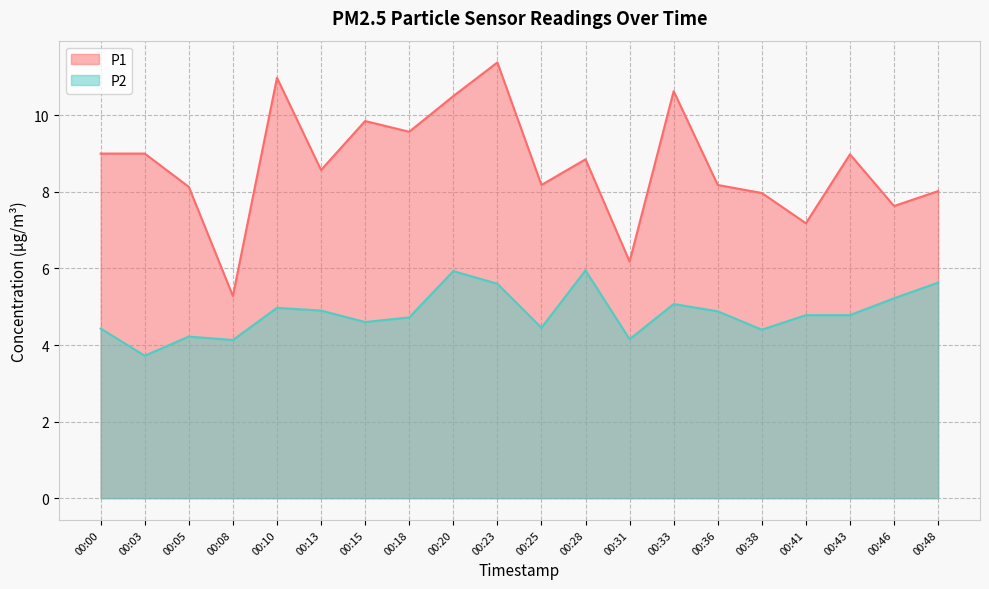

In P1, how many points are lower than both neighbors (excluding endpoints)?

7